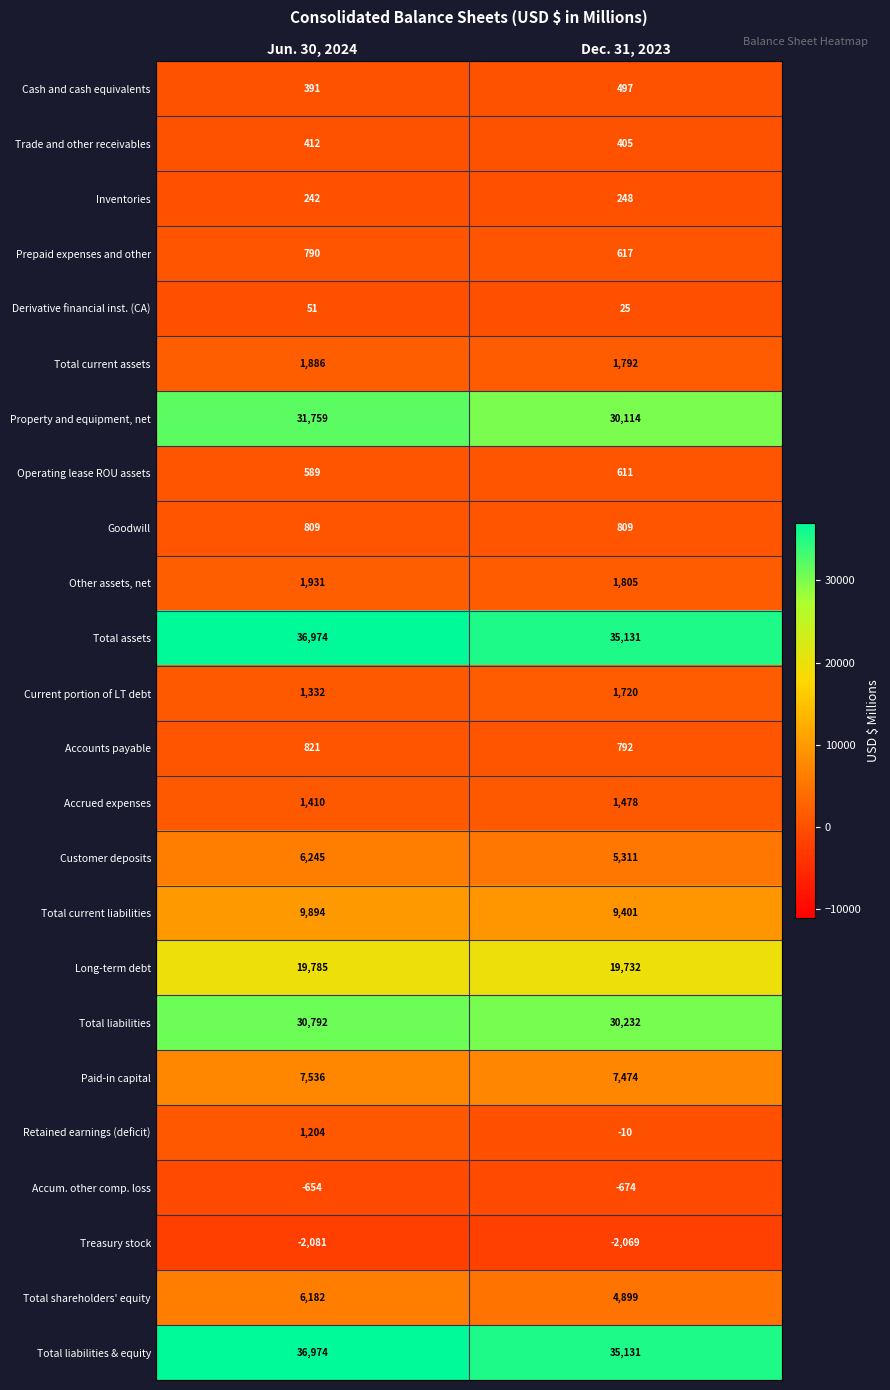

What is the difference between the highest and lowest values at Jun. 30, 2024?

39055